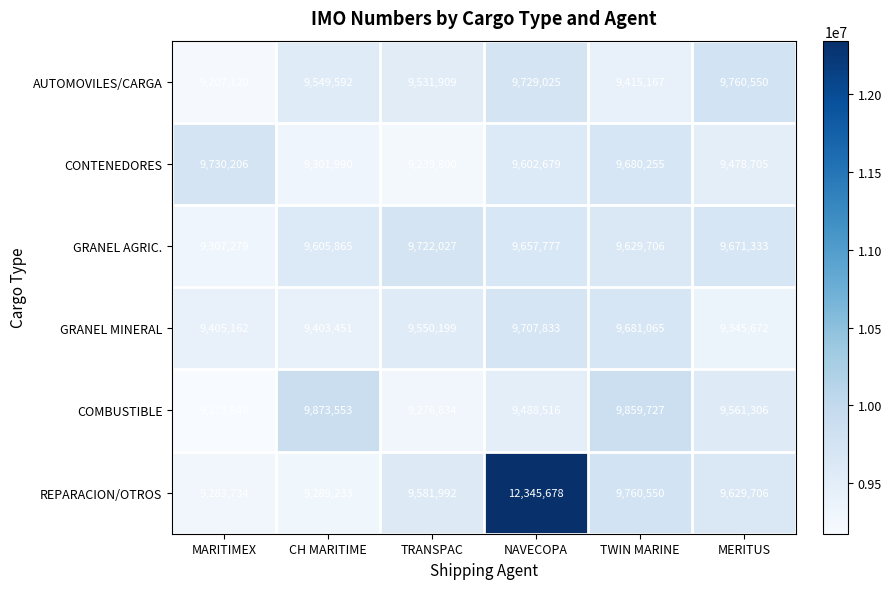

Is it true that COMBUSTIBLE equals 9173848 at MARITIMEX?

True